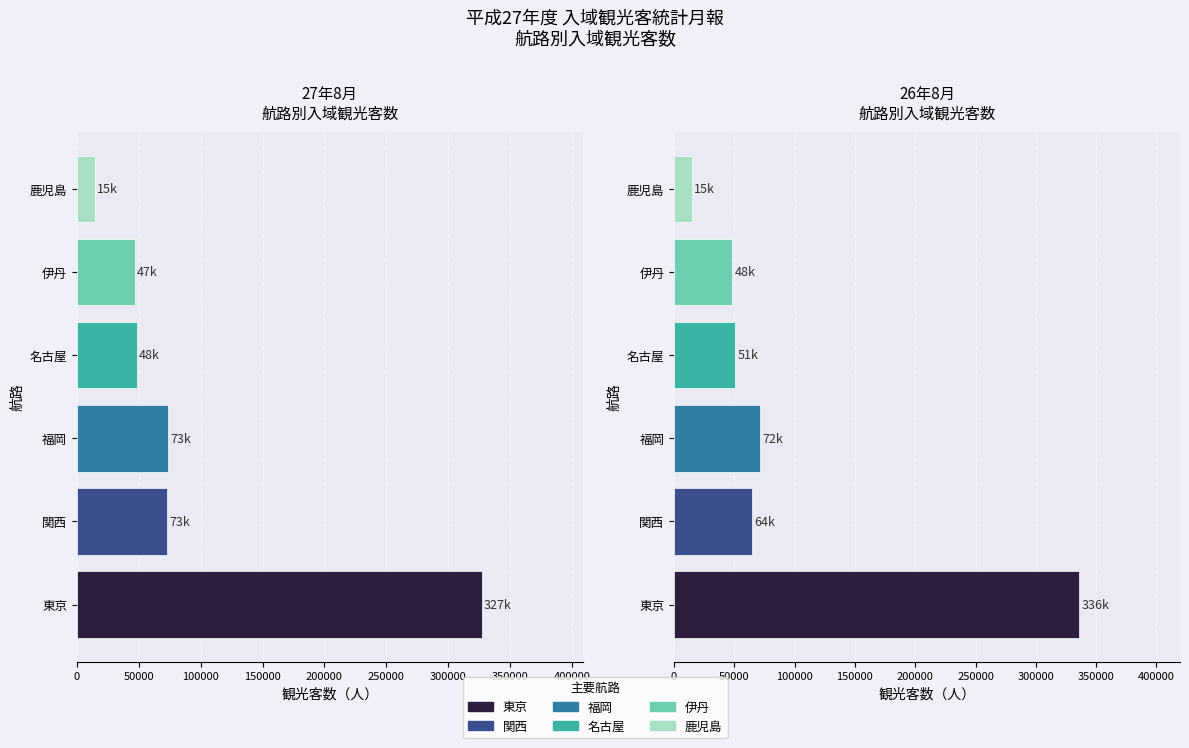

At how many categories does at least one series exceed 129435?

1